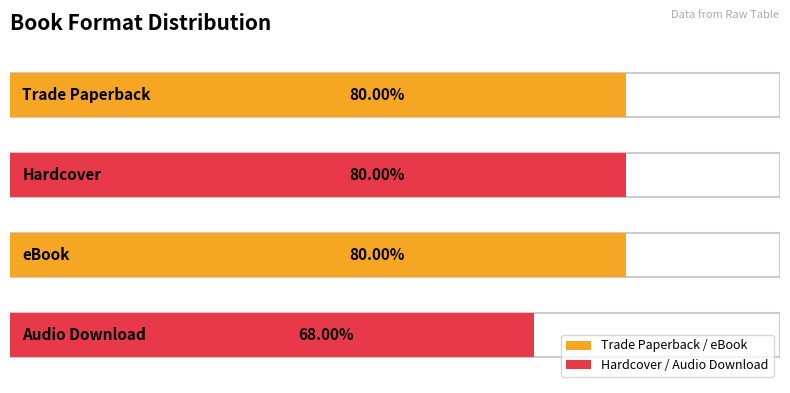

True or false: the data shows 11 at Hardcover.

False